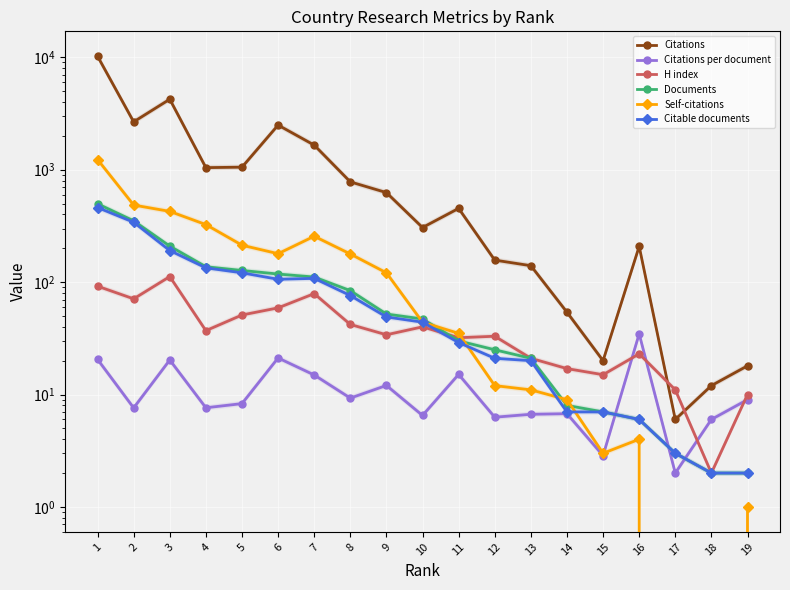

Reading right to left, transcribe all the data shown in this chart.

Citations: 18.0	12.0	6.0	208.0	20.0	54.0	140.0	157.0	453.0	306.0	626.0	780.0	1656.0	2496.0	1054.0	1044.0	4239.0	2668.0	10231.0
Citations per document: 9.0	6.0	2.0	34.7	2.9	6.8	6.7	6.3	15.1	6.5	12.0	9.3	14.9	21.1	8.3	7.6	20.3	7.6	20.5
H index: 10.0	2.0	11.0	23.0	15.0	17.0	21.0	33.0	32.0	40.0	34.0	42.0	79.0	59.0	51.0	37.0	112.0	71.0	92.0
Documents: 2.0	2.0	3.0	6.0	7.0	8.0	21.0	25.0	30.0	47.0	52.0	84.0	111.0	118.0	127.0	137.0	209.0	351.0	498.0
Self-citations: 1.0	0.0	0.0	4.0	3.0	9.0	11.0	12.0	35.0	44.0	121.0	178.0	256.0	179.0	213.0	325.0	426.0	485.0	1232.0
Citable documents: 2.0	2.0	3.0	6.0	7.0	7.0	20.0	21.0	29.0	44.0	49.0	76.0	108.0	106.0	121.0	134.0	191.0	341.0	461.0